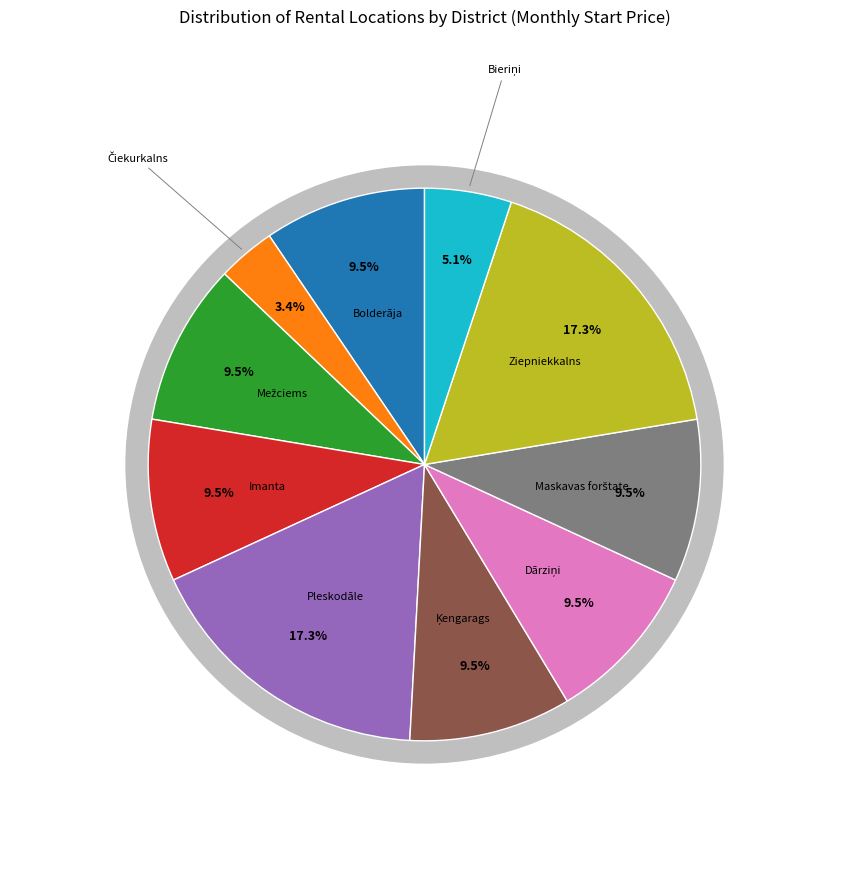

Count the number of slices in the pie.

10